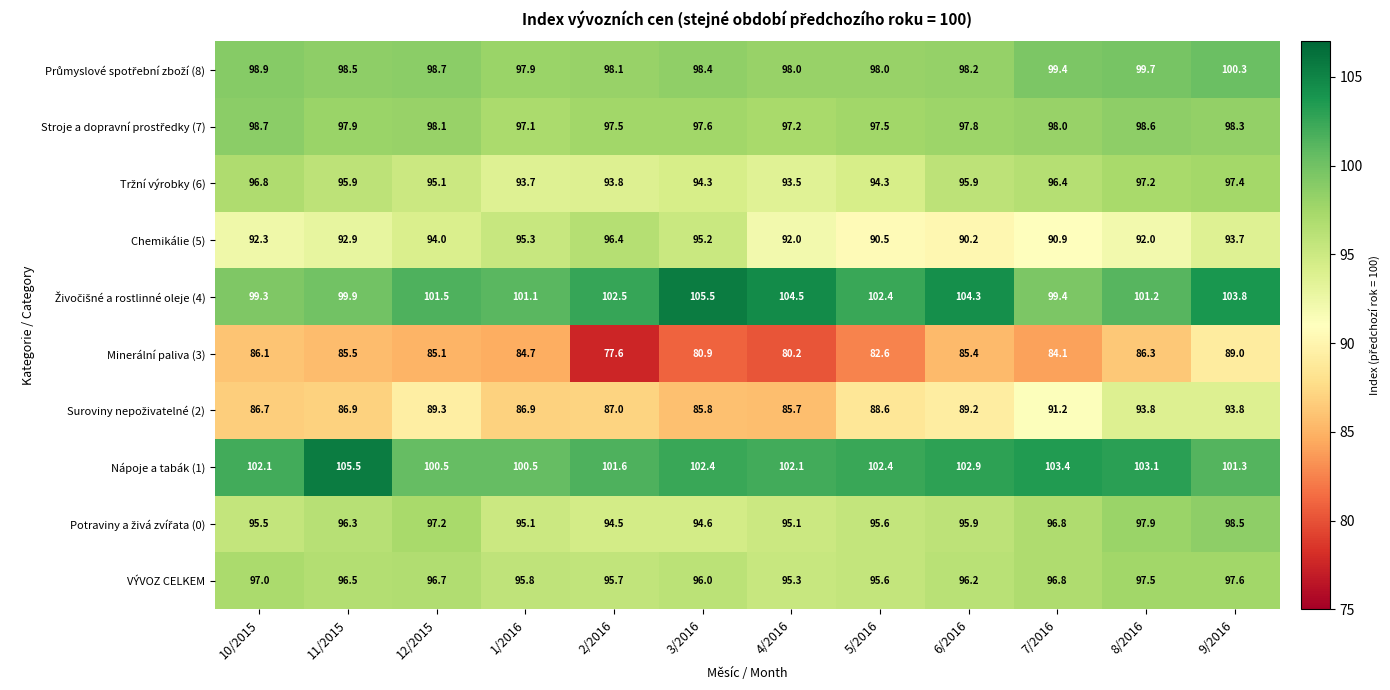

At how many categories does at least one series exceed 81?

12